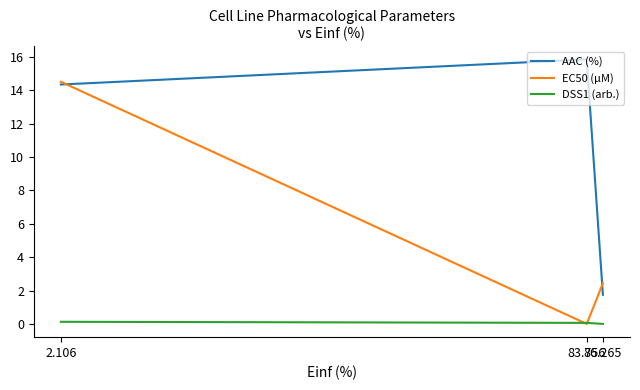

Which series has the largest total across all categories?

AAC (%)